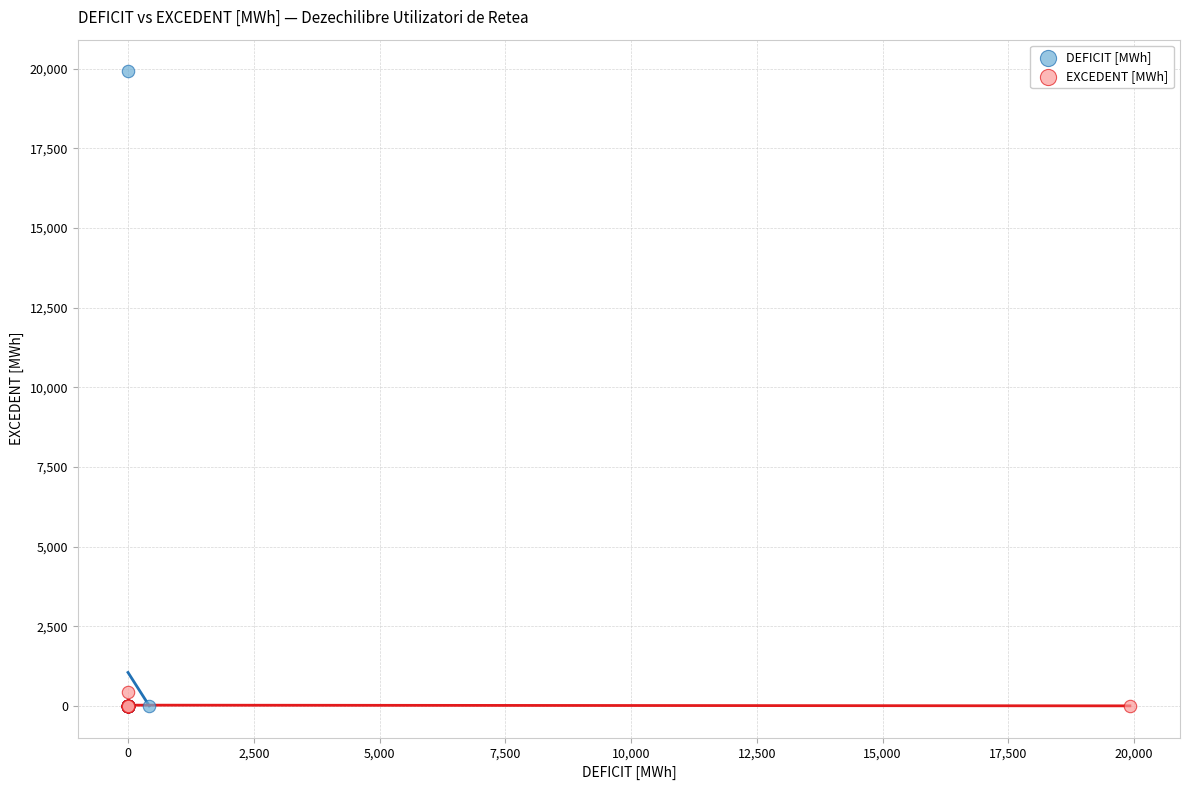

Which series has the largest Y range (max minus min)?

DEFICIT [MWh]